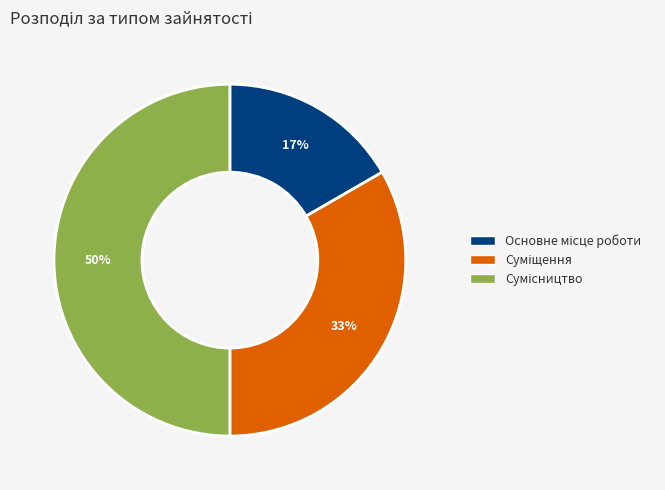

To the nearest percent, what is the average slice percentage?

33%